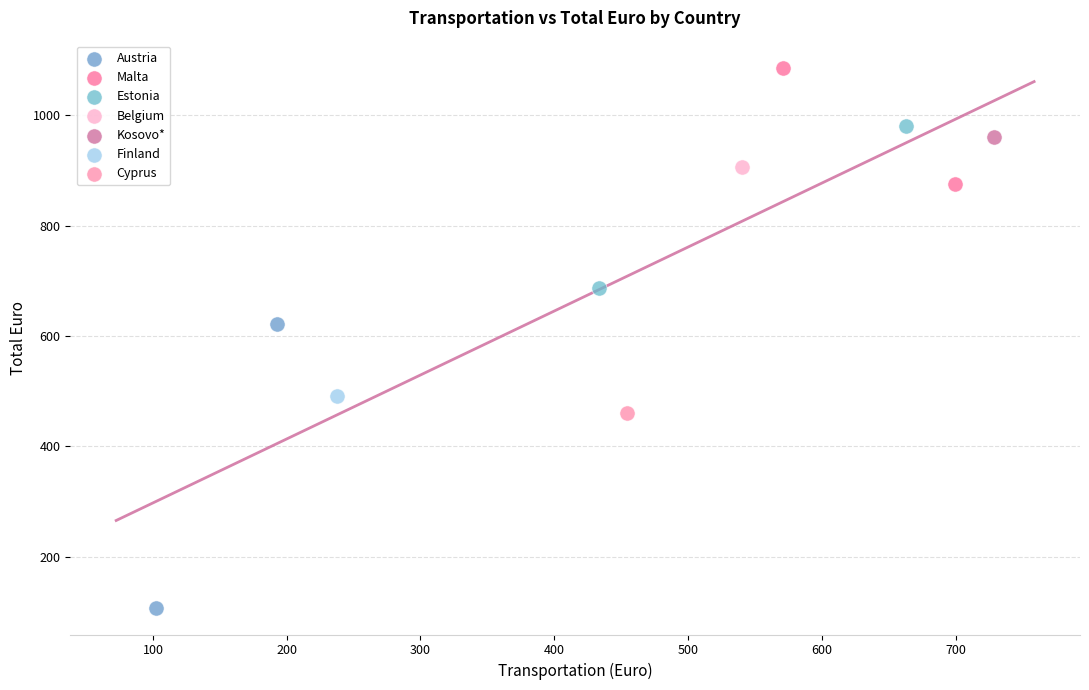

Which series reaches the maximum Y coordinate?

Malta